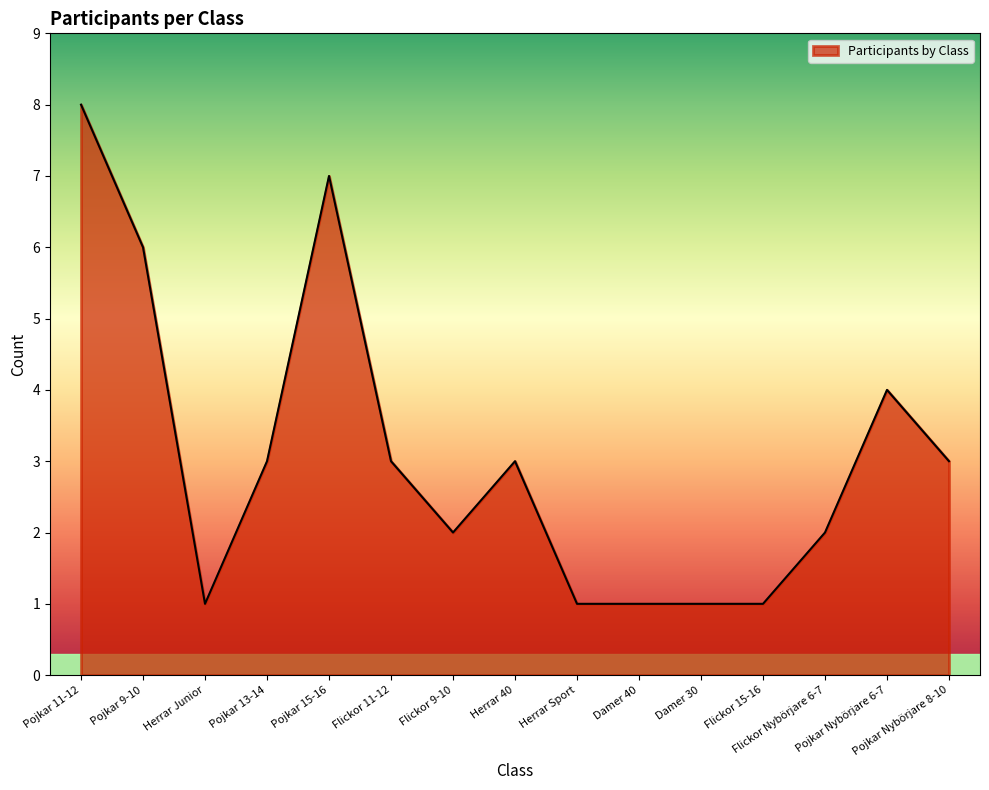

What is the difference between the maximum and minimum values?

7